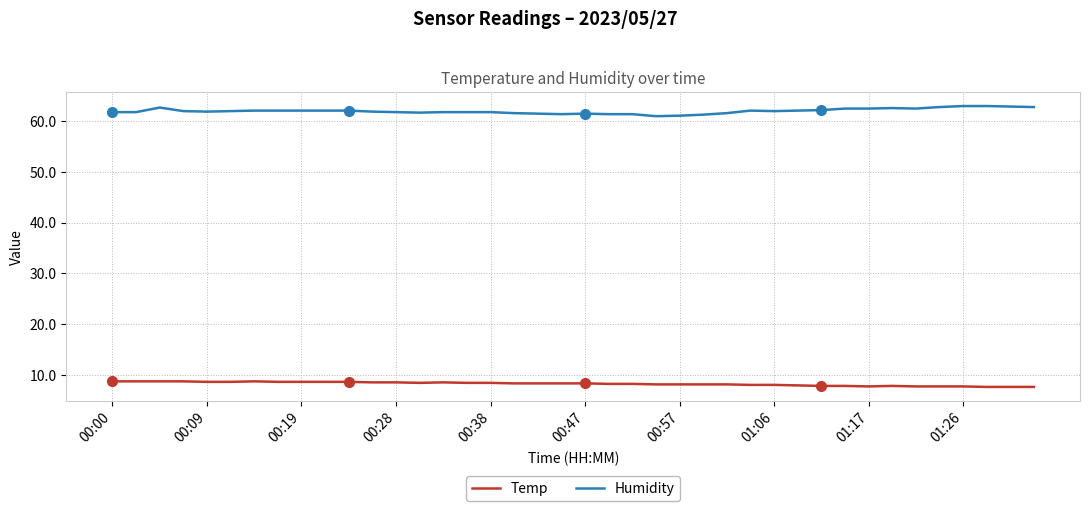

Which series has the largest total across all categories?

Humidity